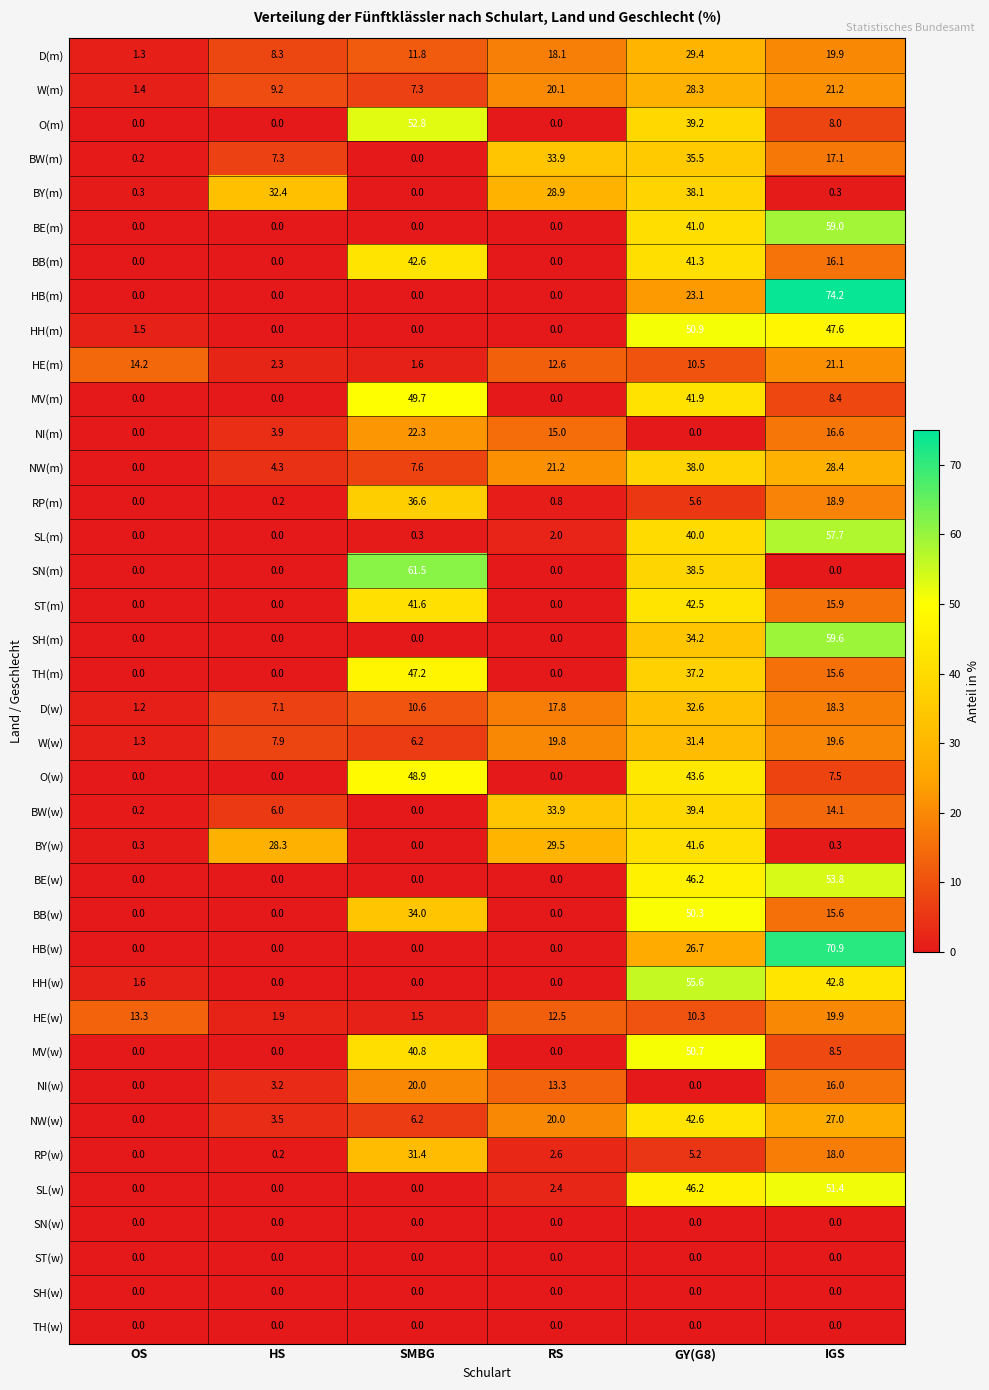

What is the total value across all series at GY(G8)?

1137.6